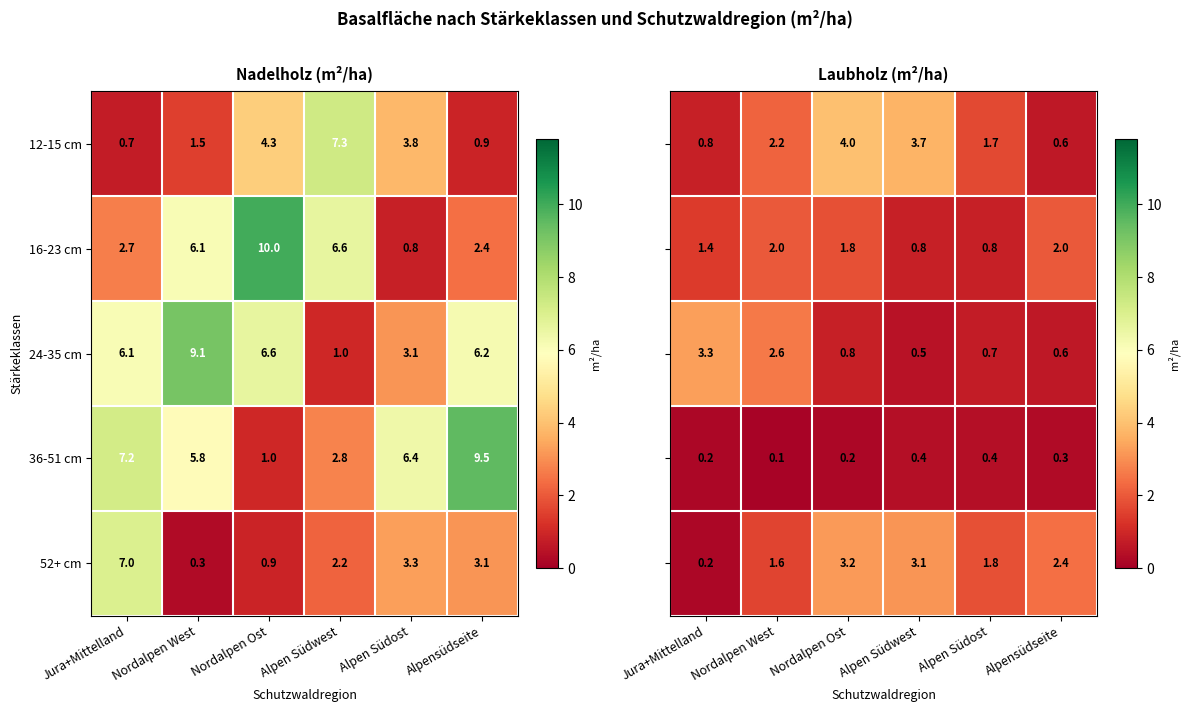

What value does the 36-51 cm series have at Alpensüdseite?

9.5